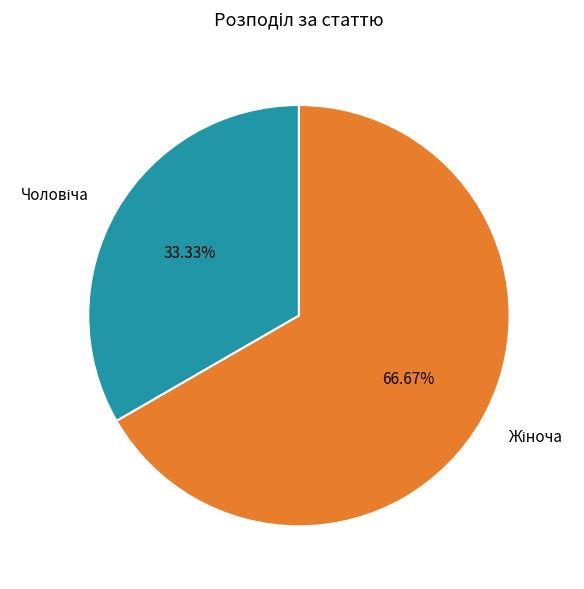

Does any single category account for the majority?

Yes